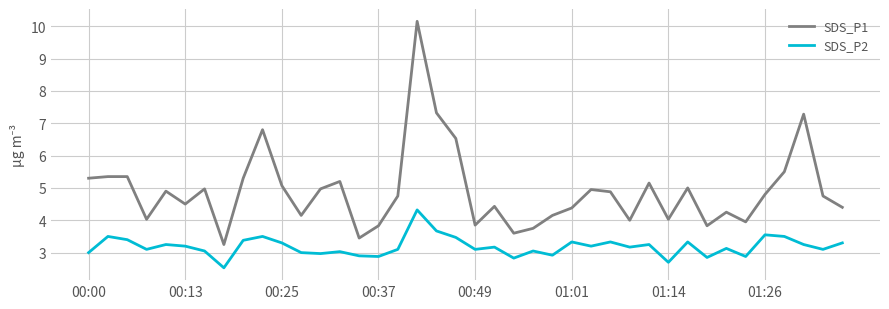

Which series has the widest spread of values?

SDS_P1